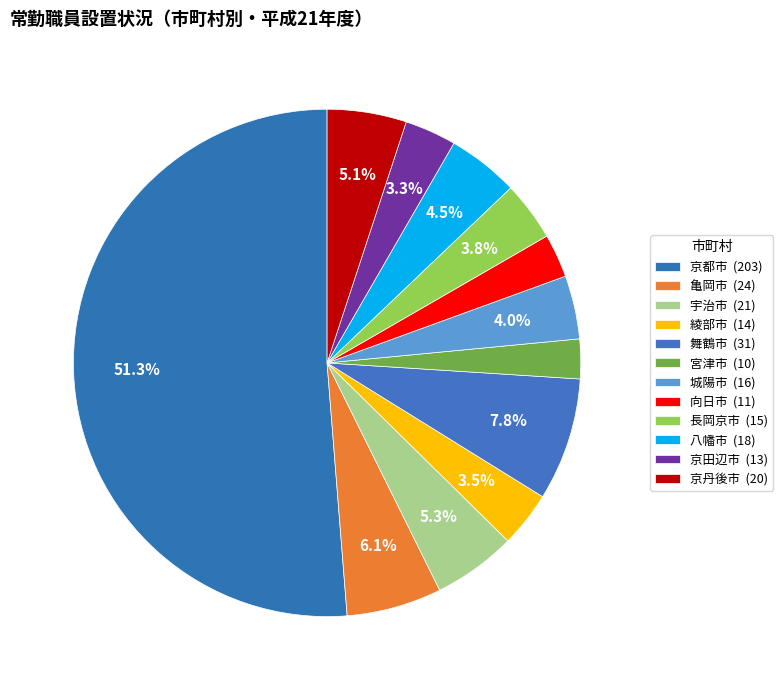

Rank the categories by value from lowest to highest.

宮津市, 向日市, 京田辺市, 綾部市, 長岡京市, 城陽市, 八幡市, 京丹後市, 宇治市, 亀岡市, 舞鶴市, 京都市